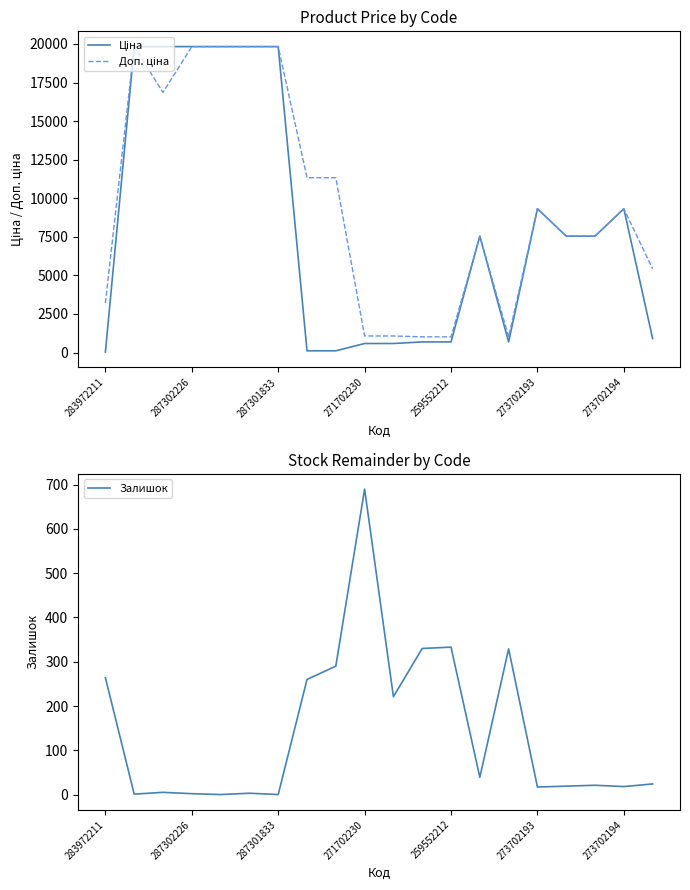

In Доп. ціна, how many points are lower than both neighbors (excluding endpoints)?

2